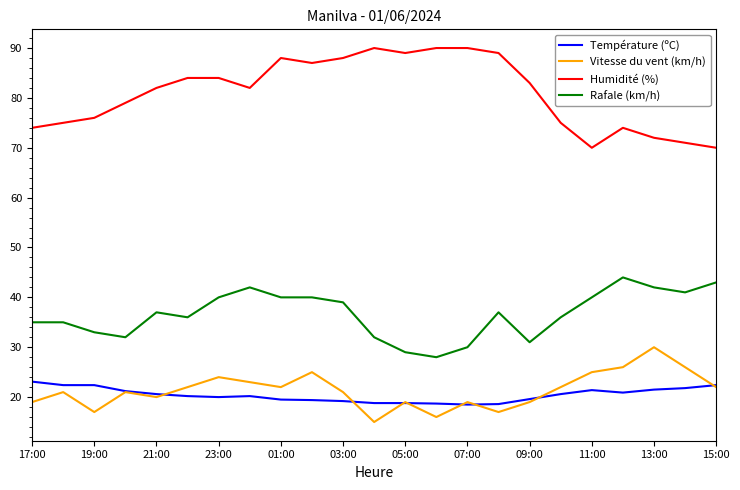

How many categories are shown in the chart?

23